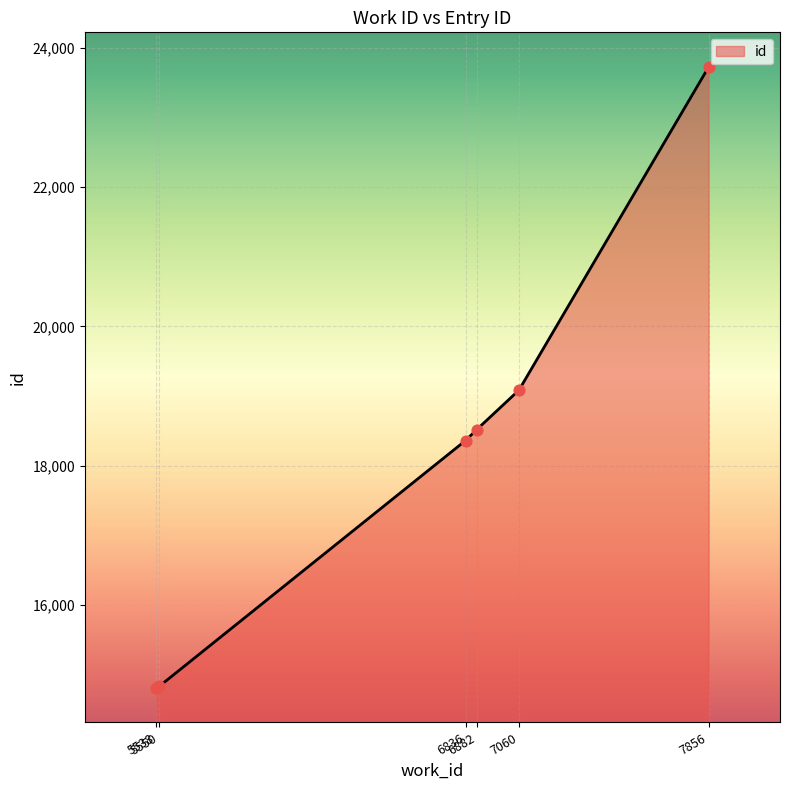

What is the change in value from 5550 to 7060?

+4254